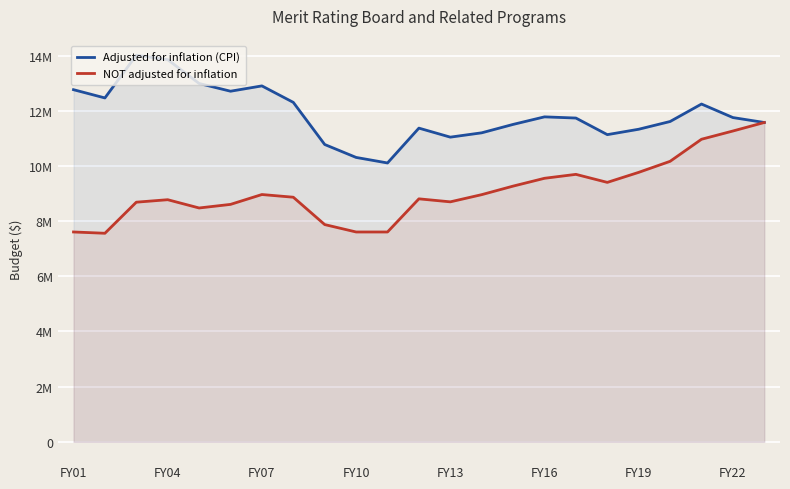

Which series changed the most between 19 and 20?

NOT adjusted for inflation